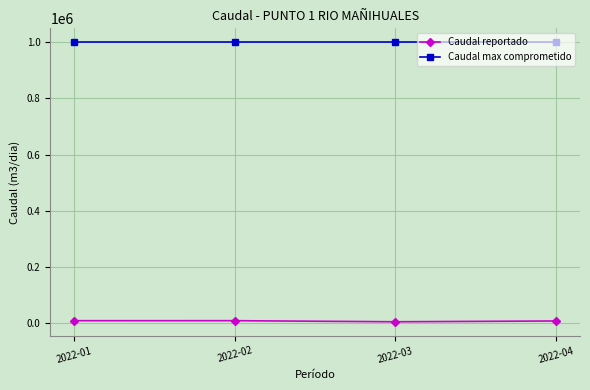

At how many categories does at least one series exceed 81128?

4